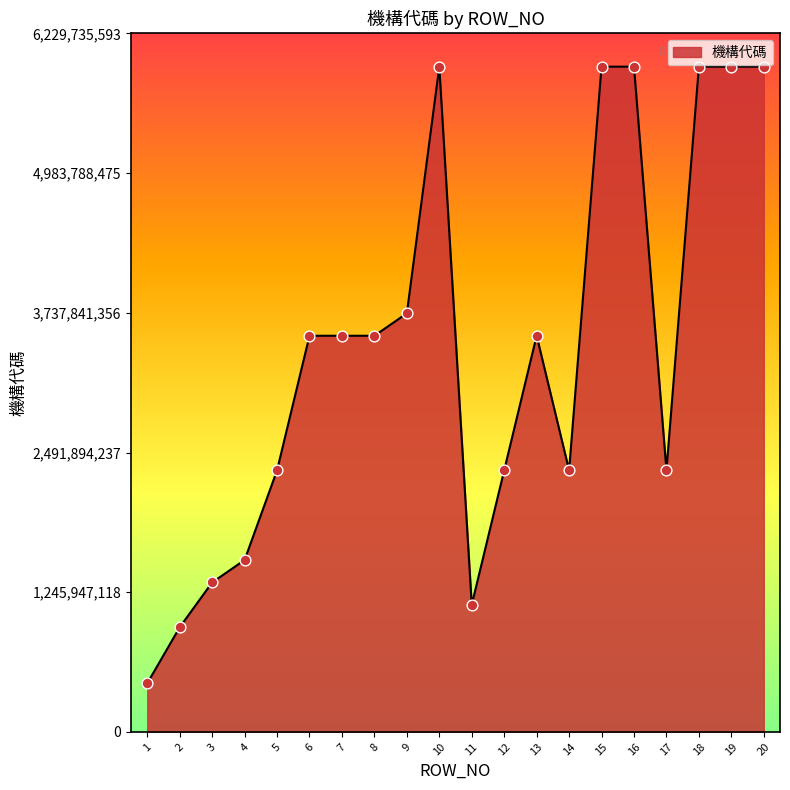

What is the change in value from 3 to 13?

+2200010136